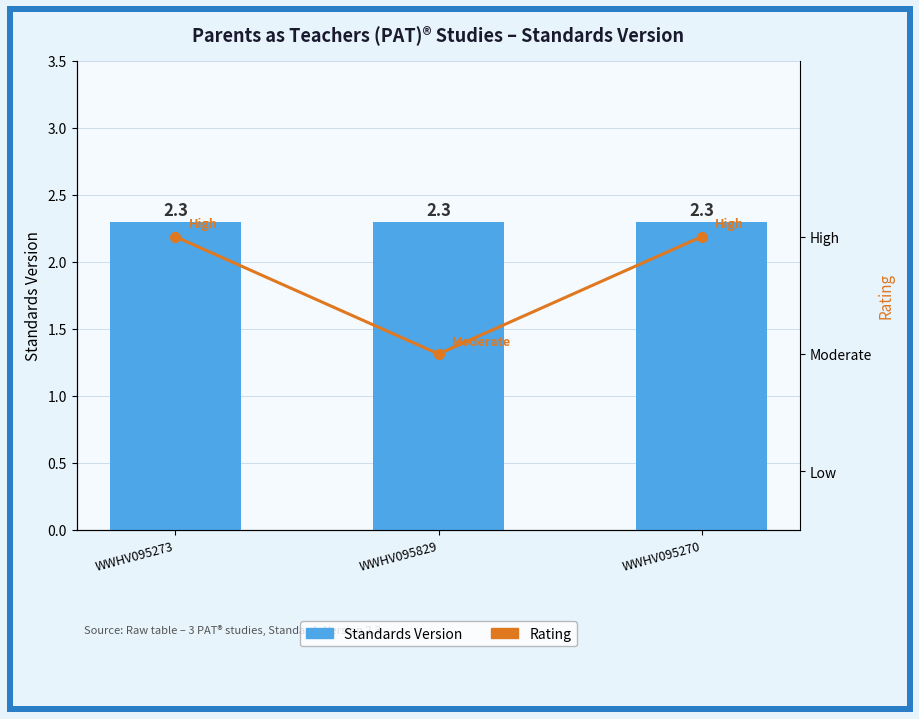

What is the sum of all Standards Version values?

6.9